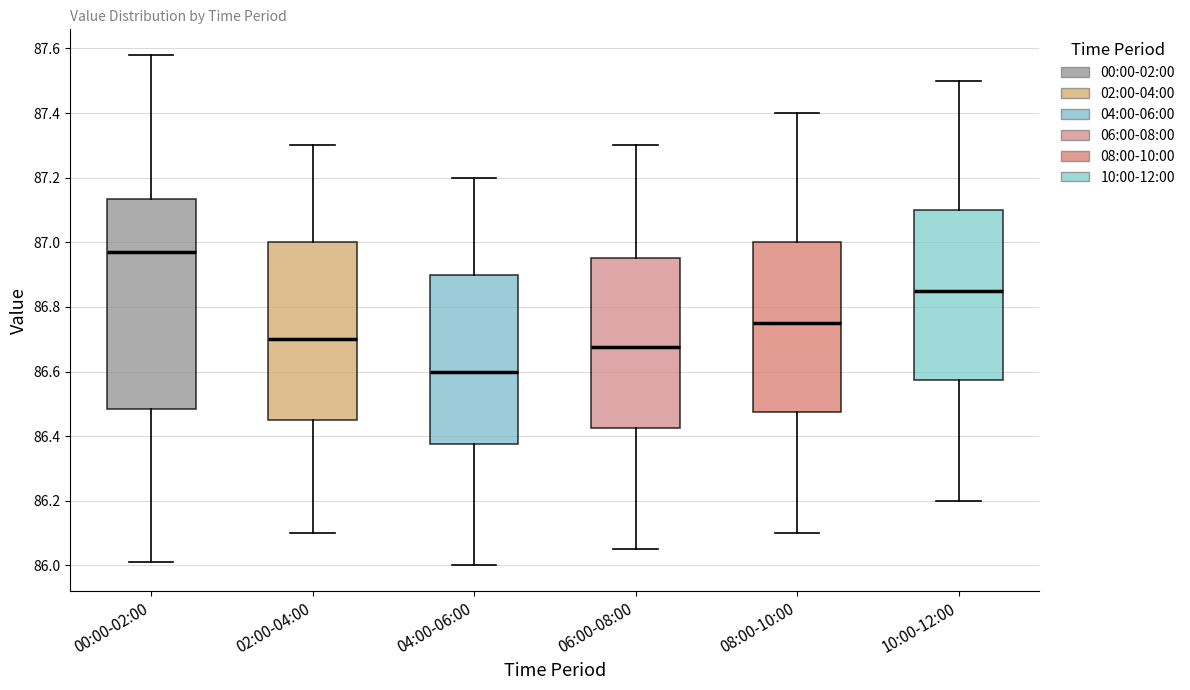

Where is the lower edge of the box for 10:00-12:00 on the y-axis? The values are not printed on the chart, so give them approximately, as read against the axis.

86.58